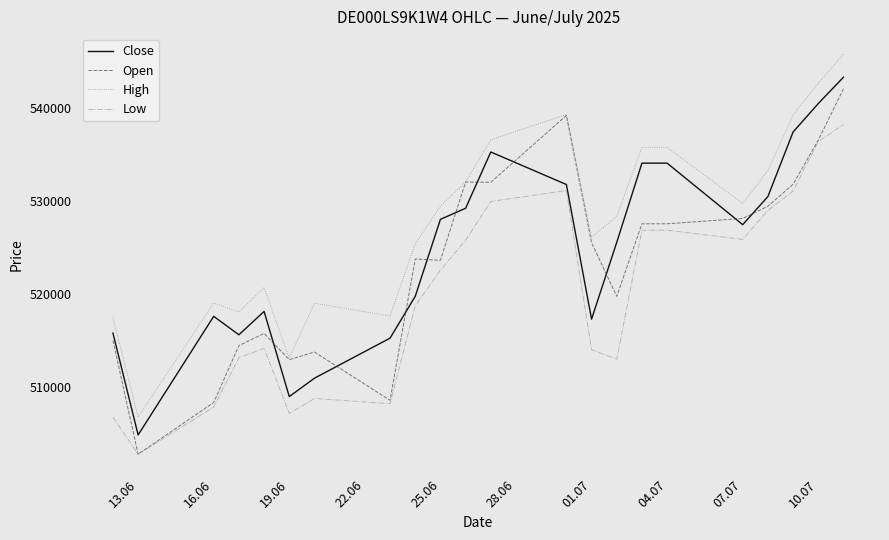

Which series has the largest range (max minus min)?

Open